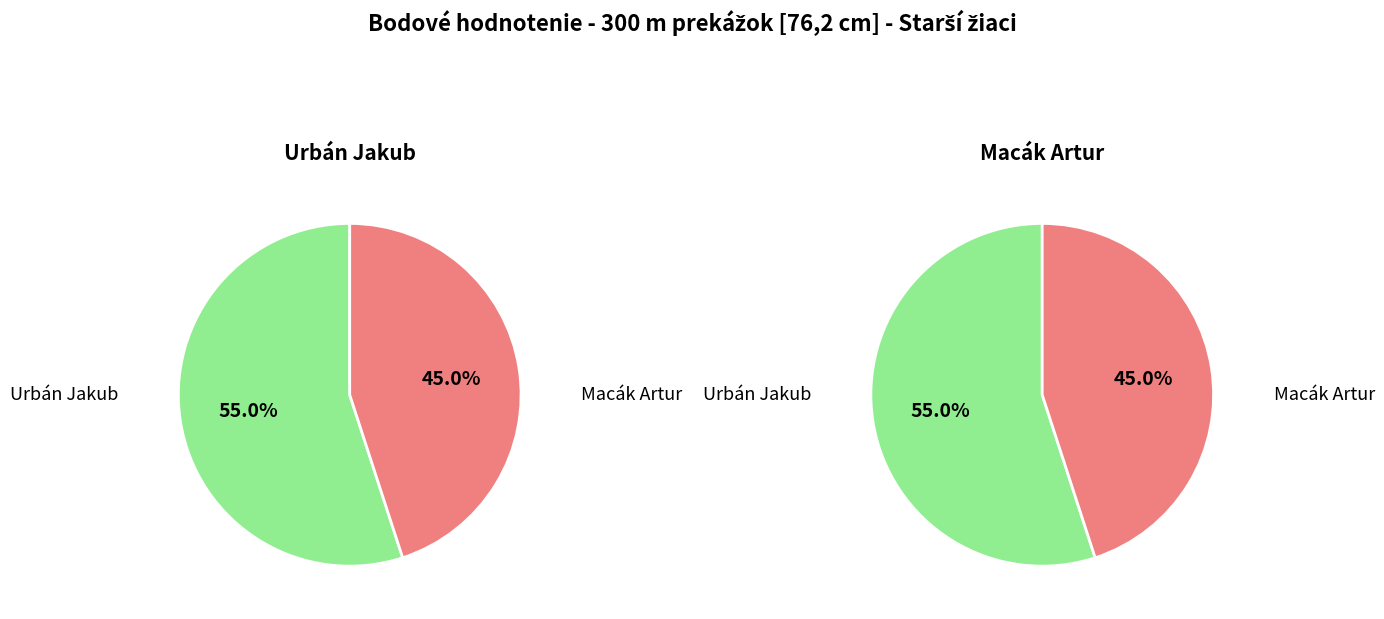

How many slices are in this pie chart?

2